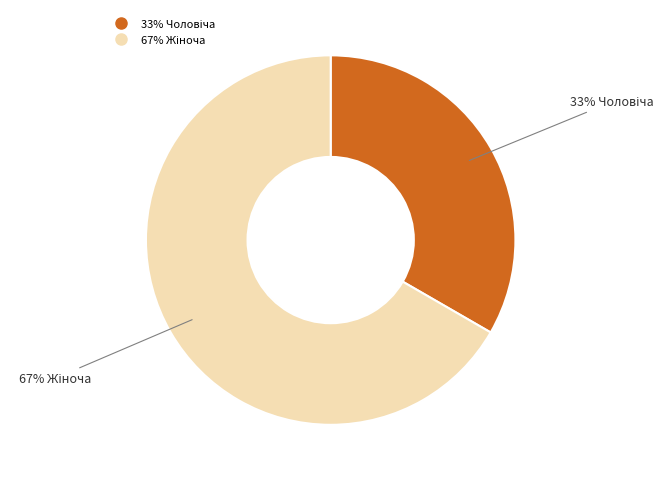

Is there a majority slice in this chart?

Yes